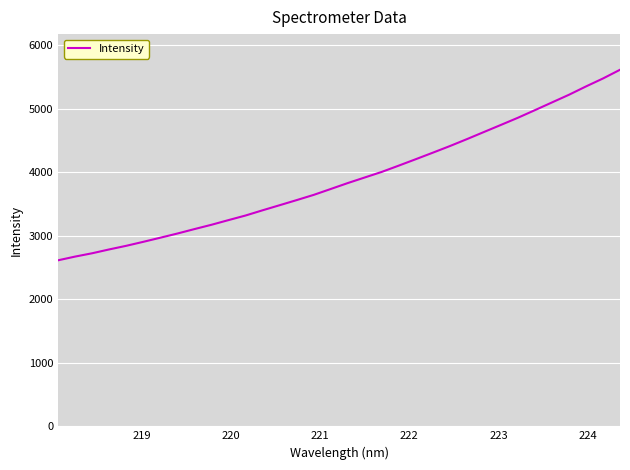

What is the greatest value displayed?

5614.8